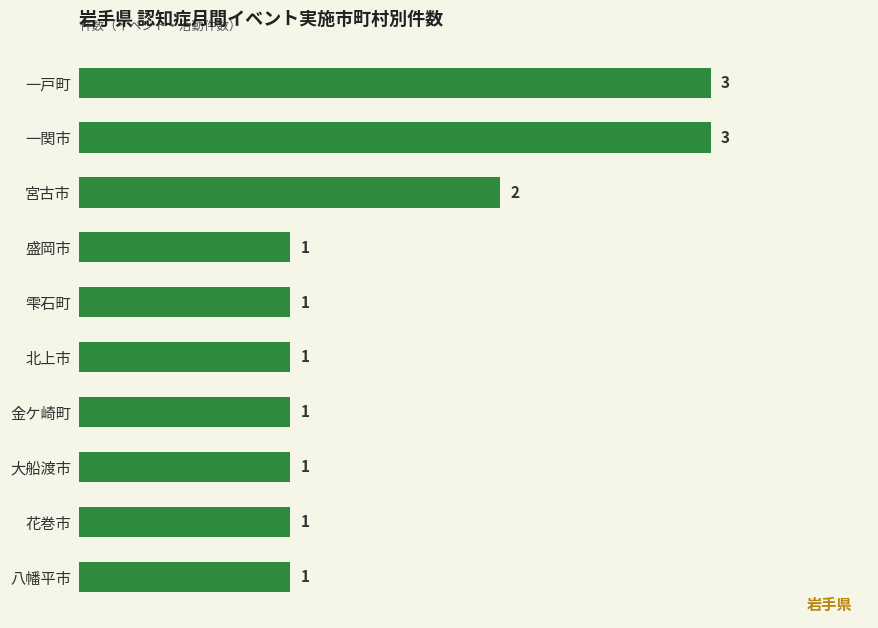

Does the chart contain any negative values?

No